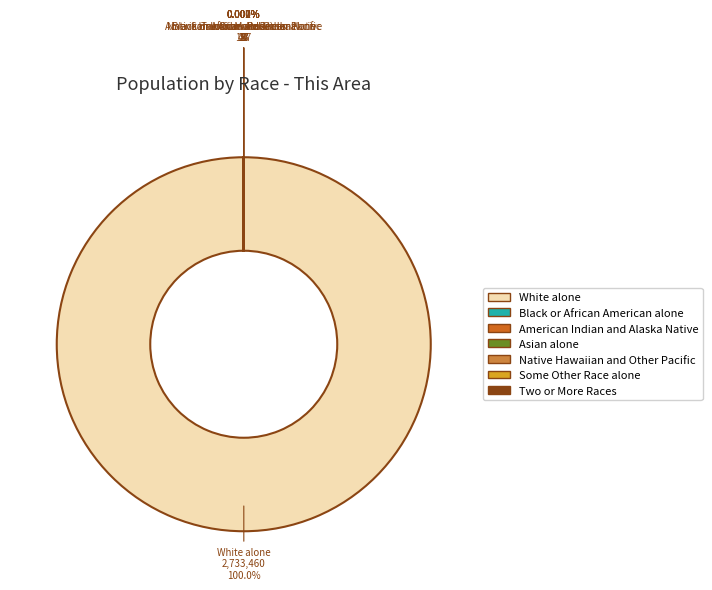

What is the majority slice?

White alone